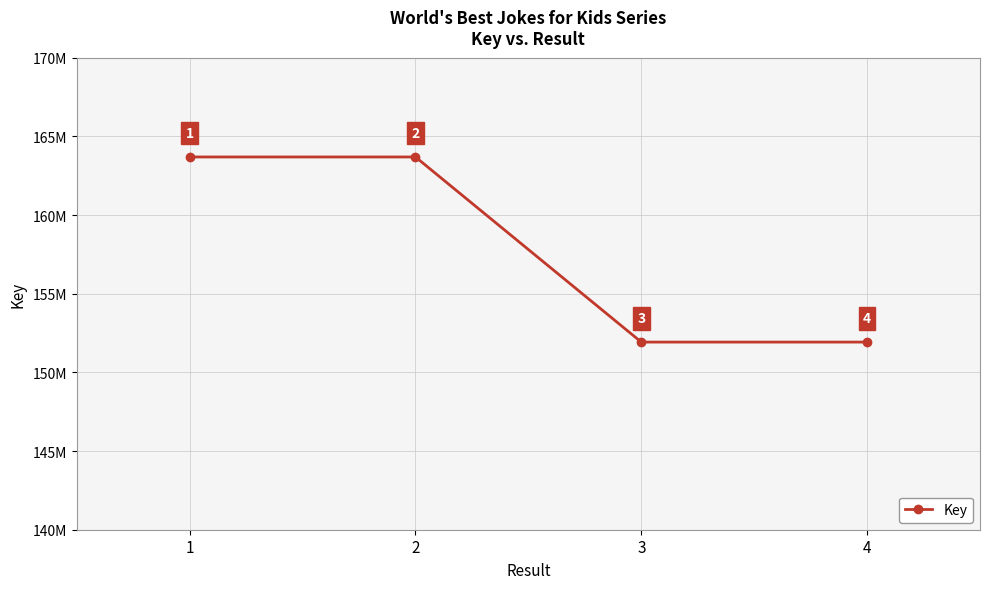

The chart shows a value of 163690014 at 1. True or false?

True